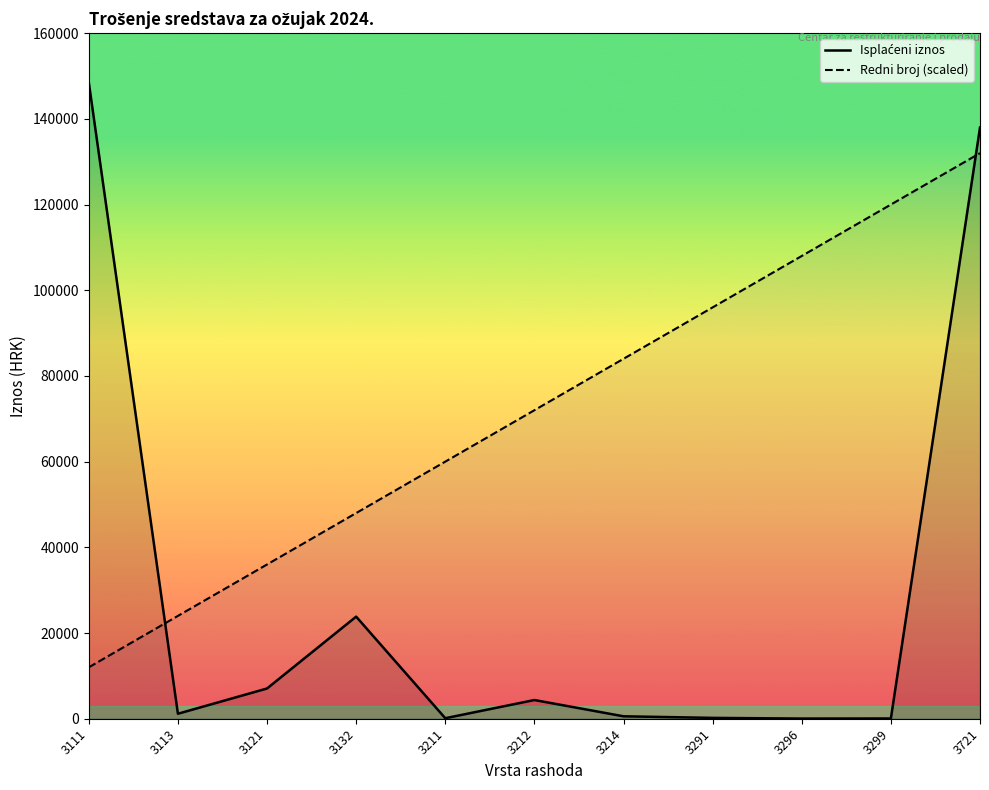

Which series has the largest range (max minus min)?

Isplaćeni iznos